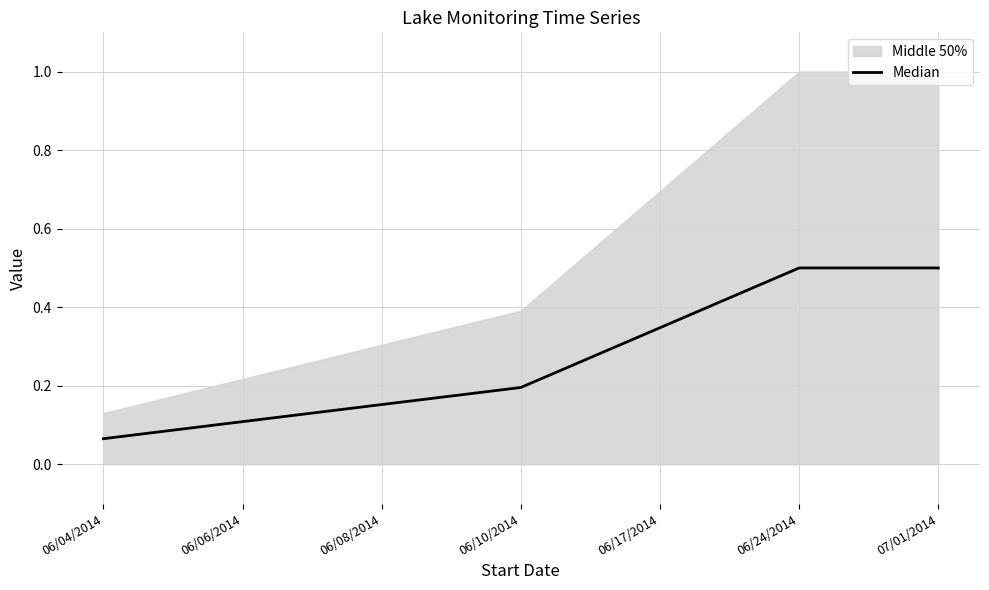

Rank the categories by value from highest to lowest.

06/24/2014, 07/01/2014, 06/17/2014, 06/10/2014, 06/08/2014, 06/06/2014, 06/04/2014